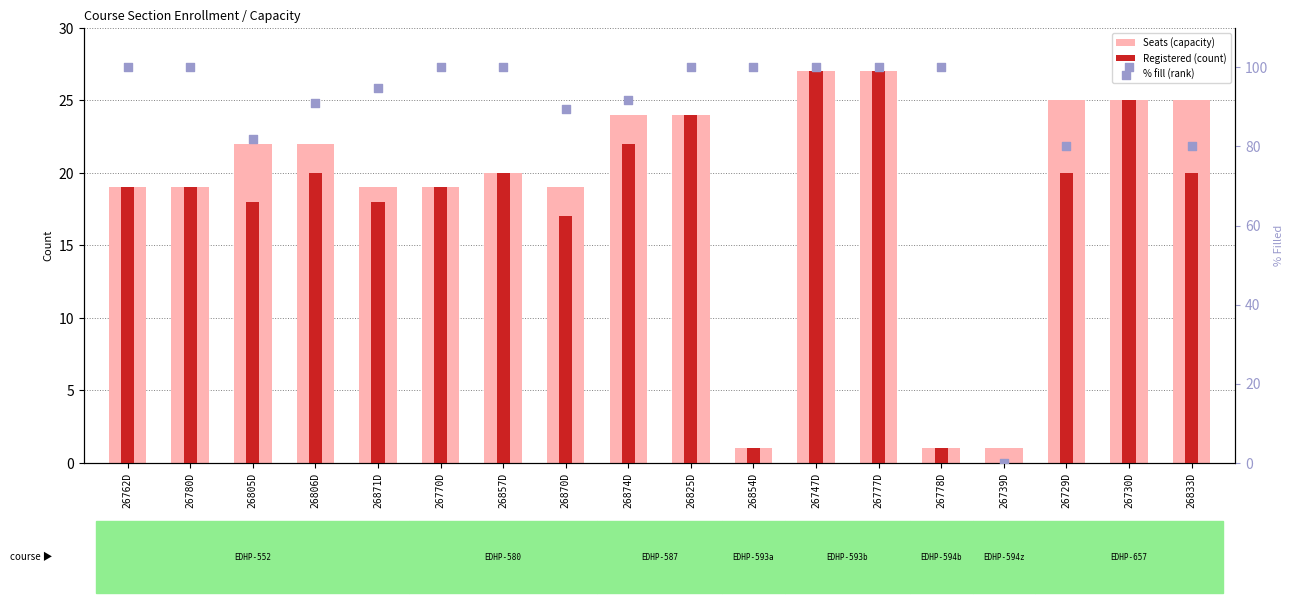

Which series contains the lowest Y value?

Registered (count)